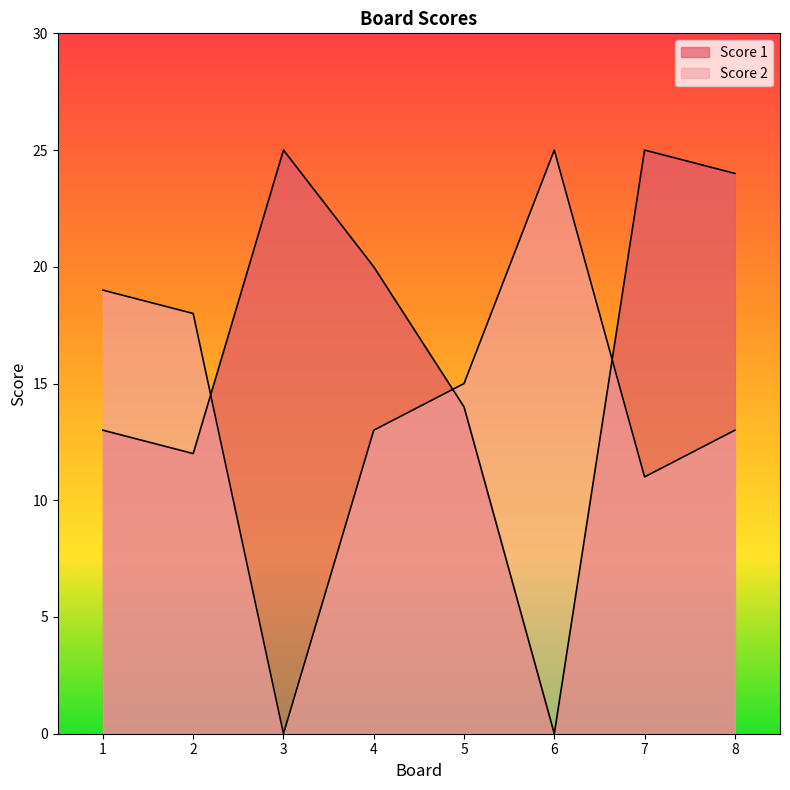

How many positive values does the Score 2 series have?

7